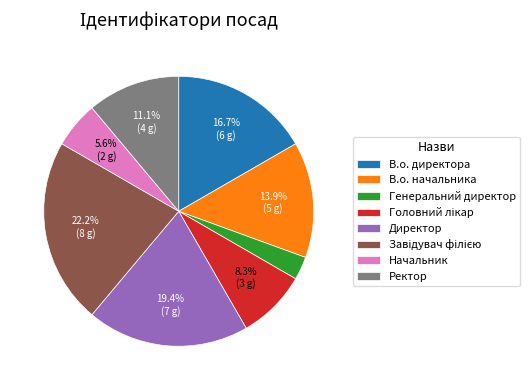

Between Ректор and В.о. начальника, which is larger?

В.о. начальника